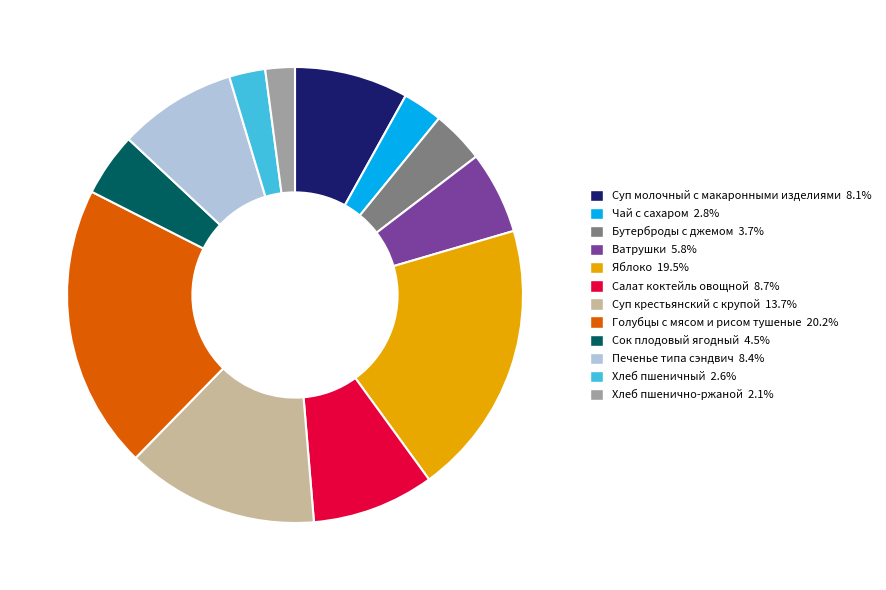

How many segments does this pie chart have?

12